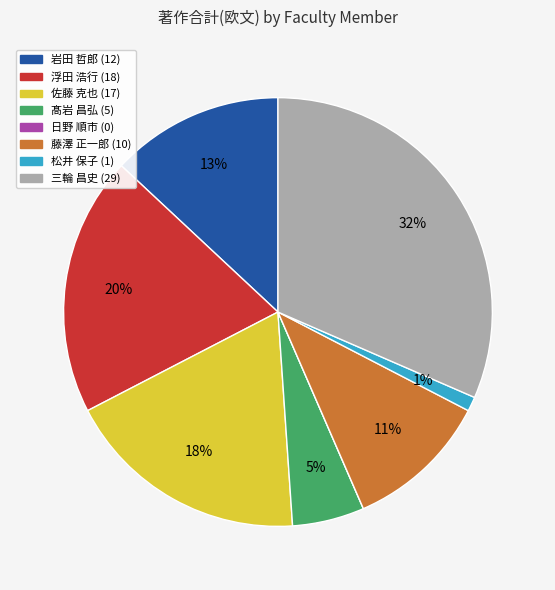

To the nearest percent, what portion does 三輪 昌史 represent?

32%